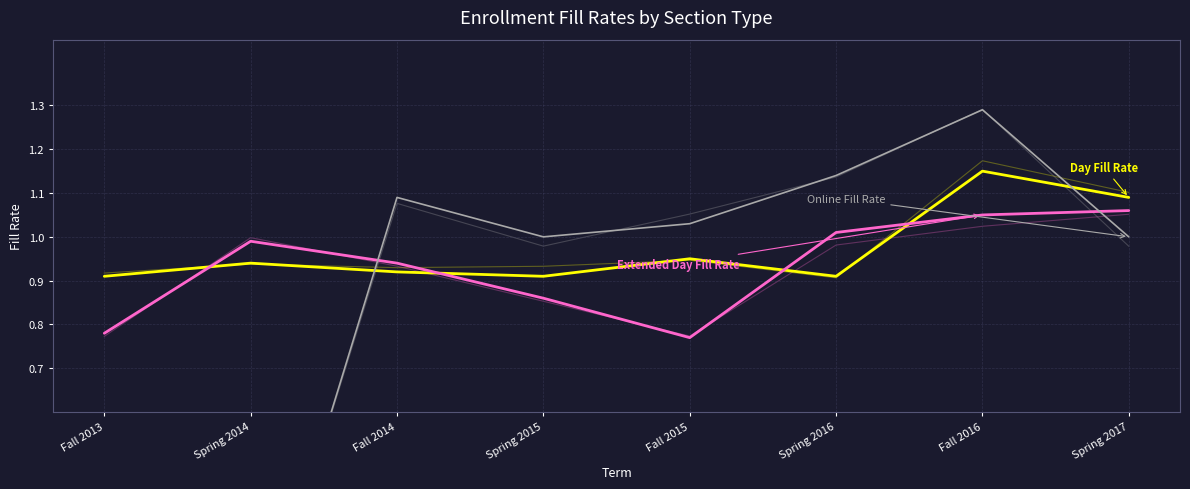

How many data points does each series have?

8